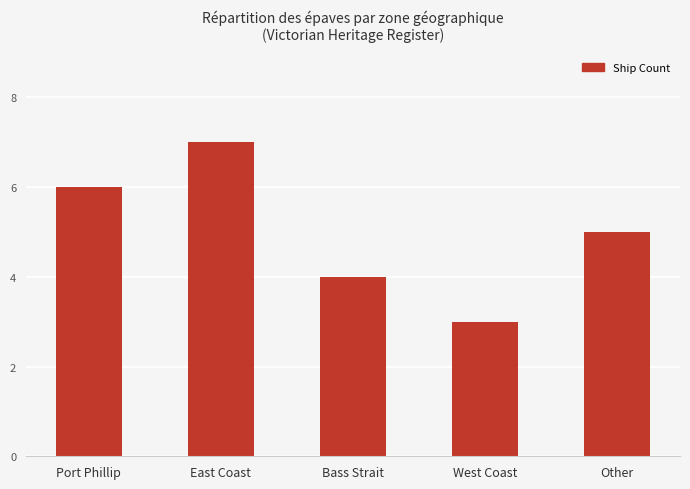

Reading left to right, list all the values displayed in this chart.

Port Phillip=6	East Coast=7	Bass Strait=4	West Coast=3	Other=5